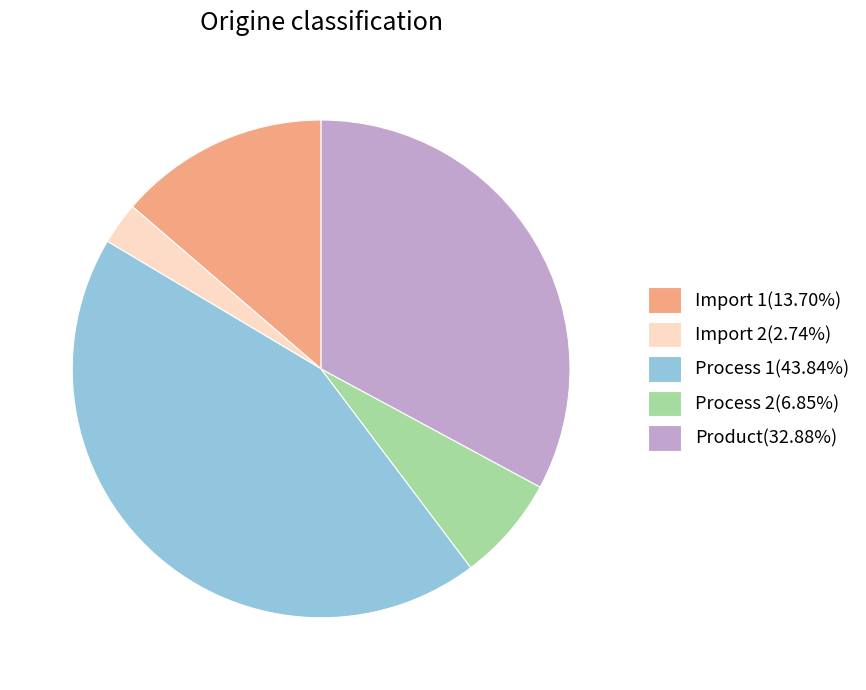

Approximately how many times larger is the value at Product compared to Process 1?

0.8